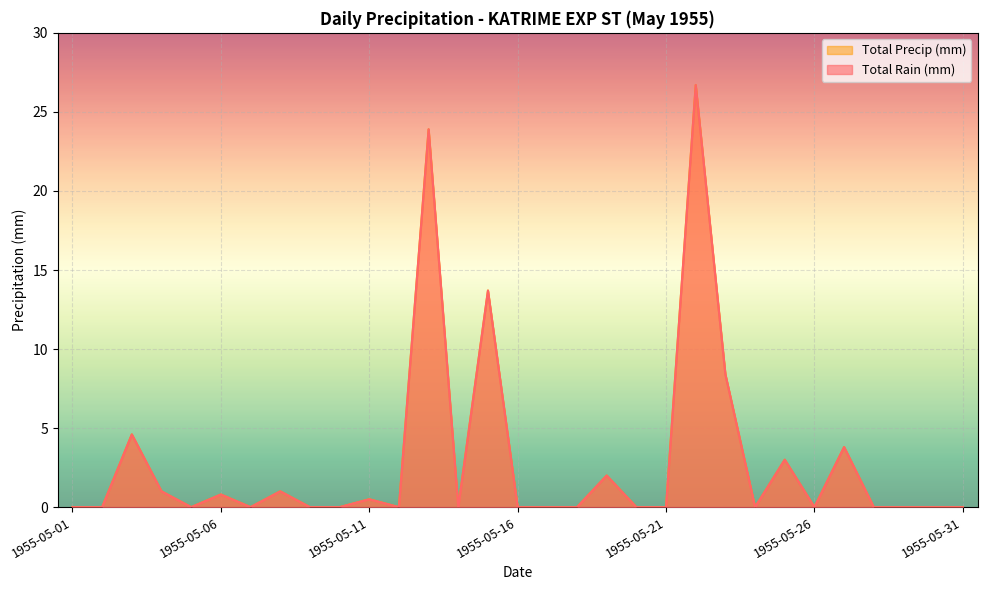

What is the average value of the Total Precip (mm) series?

2.9